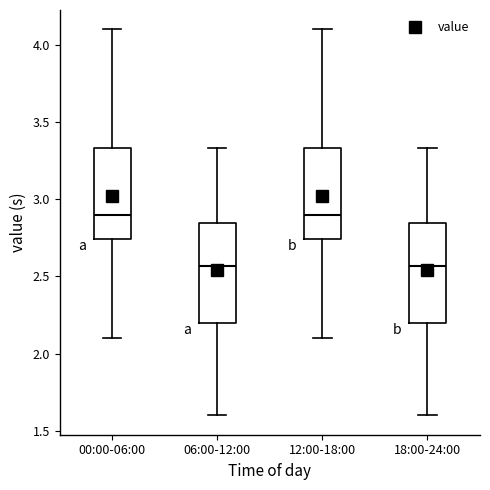

Reading left to right, transcribe this box plot: for each box, give where its median line is, the range the box spans, and where its two whiskers end, as read against the y-axis. The values are not printed on the chart, so give them approximately, as read against the axis.

00:00-06:00: median 2.90, box 2.75 to 3.35, whiskers 2.10 to 4.10
06:00-12:00: median 2.55, box 2.20 to 2.85, whiskers 1.60 to 3.35
12:00-18:00: median 2.90, box 2.75 to 3.35, whiskers 2.10 to 4.10
18:00-24:00: median 2.55, box 2.20 to 2.85, whiskers 1.60 to 3.35